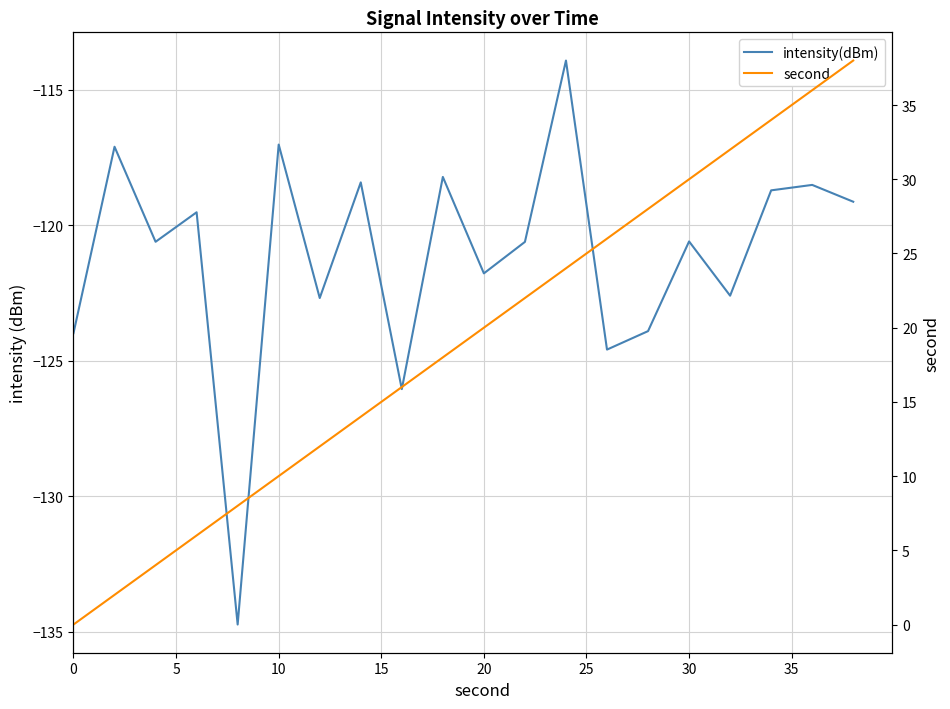

What is the value of the second point at the 10th from the left?

18.0